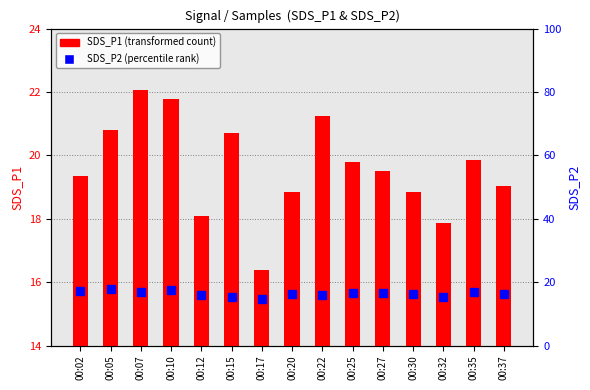

Which series has the largest total across all categories?

SDS_P1